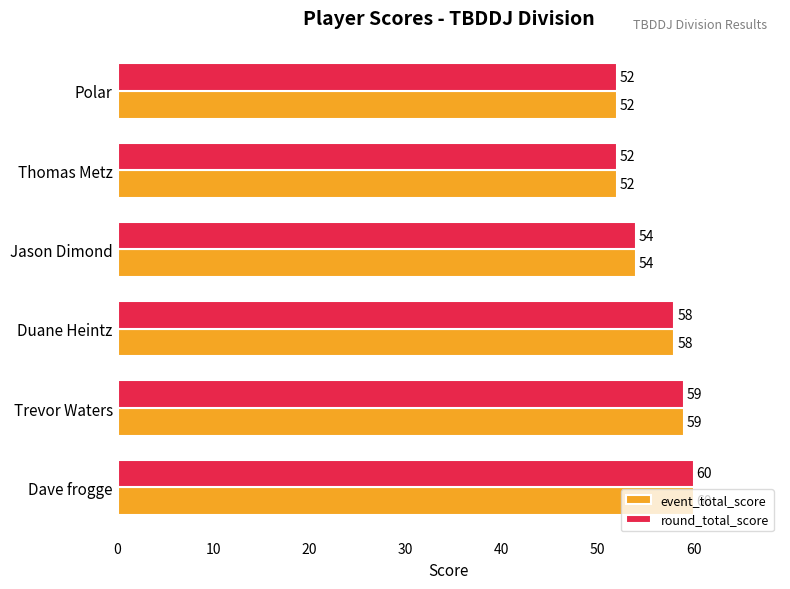

How many data points in round_total_score are less than 58?

3